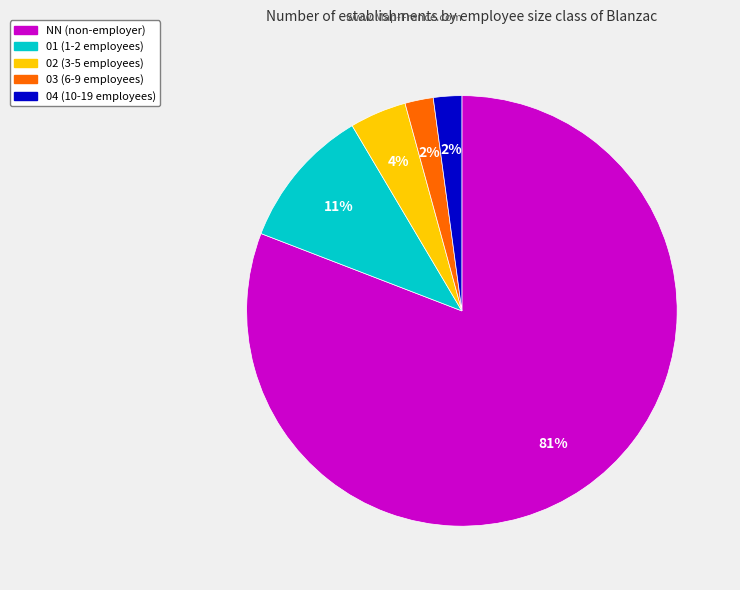

Which has a higher value, NN or 02?

NN